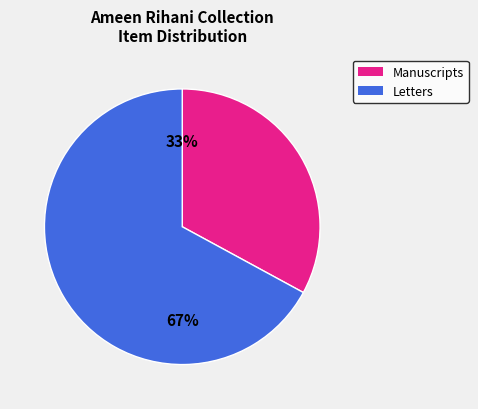

How many segments does this pie chart have?

2